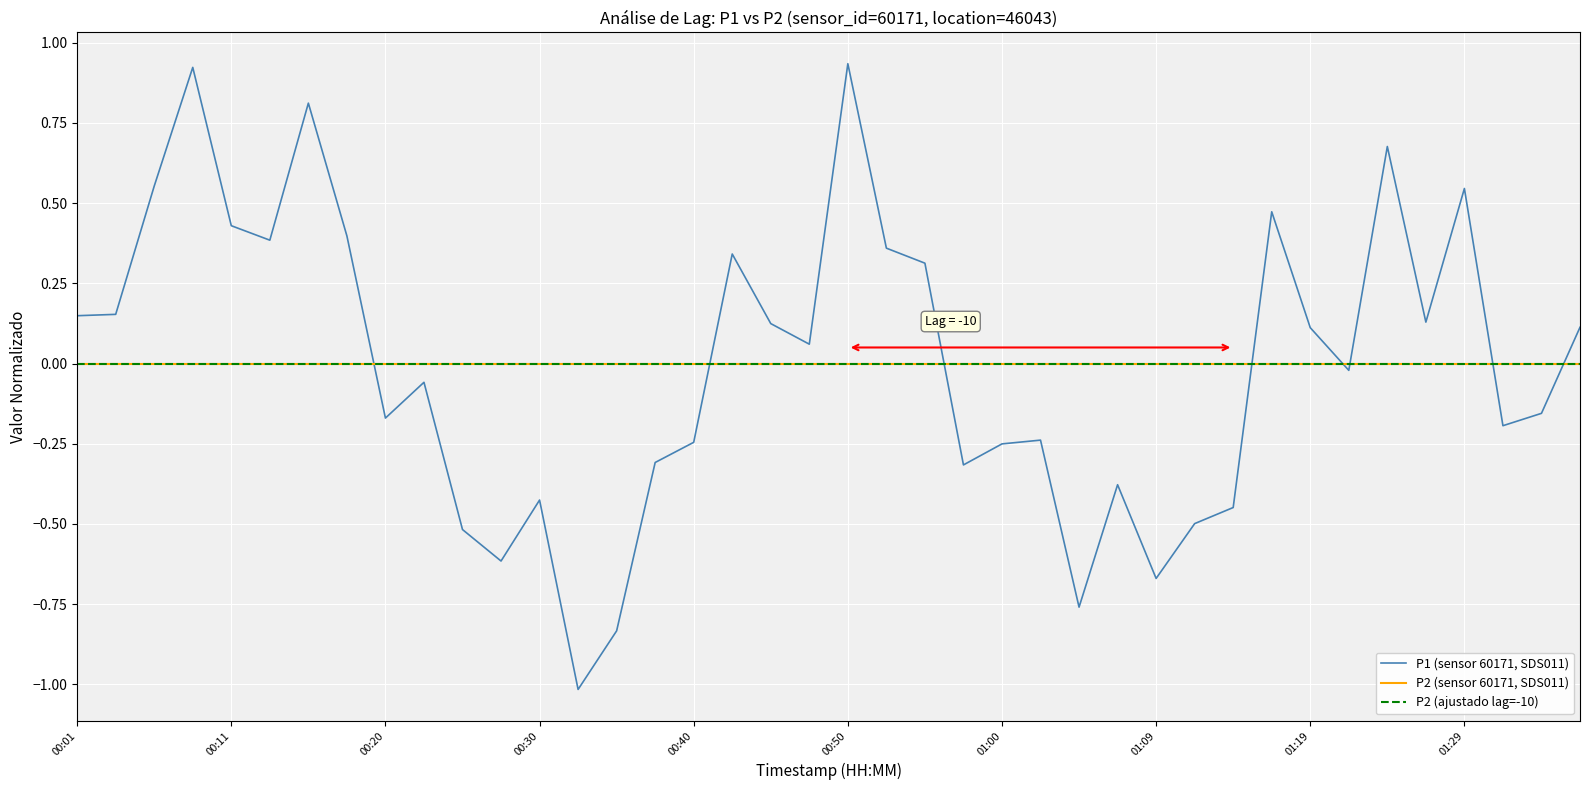

Does the chart have visible grid lines?

Yes